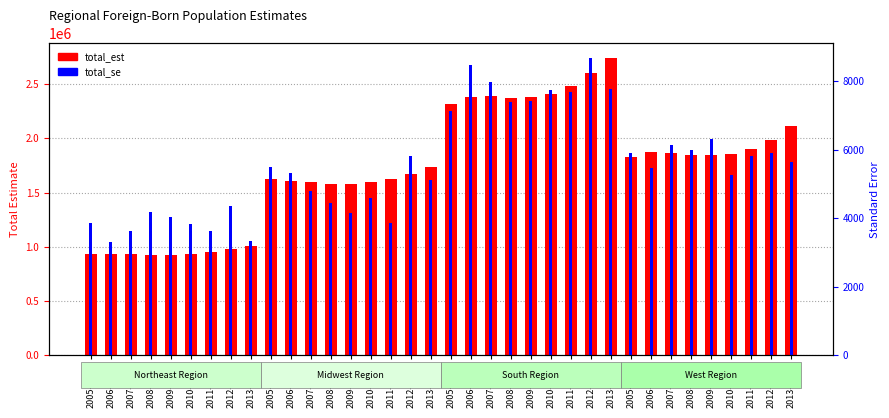

List the series in order of their peak value, lowest first.

total_se, total_est